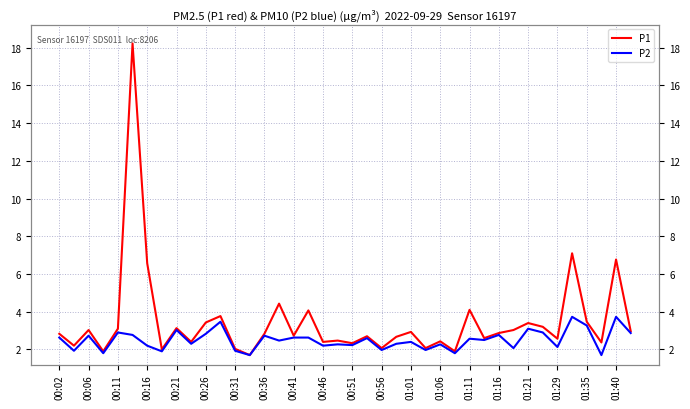

How many lines are shown in the chart?

2